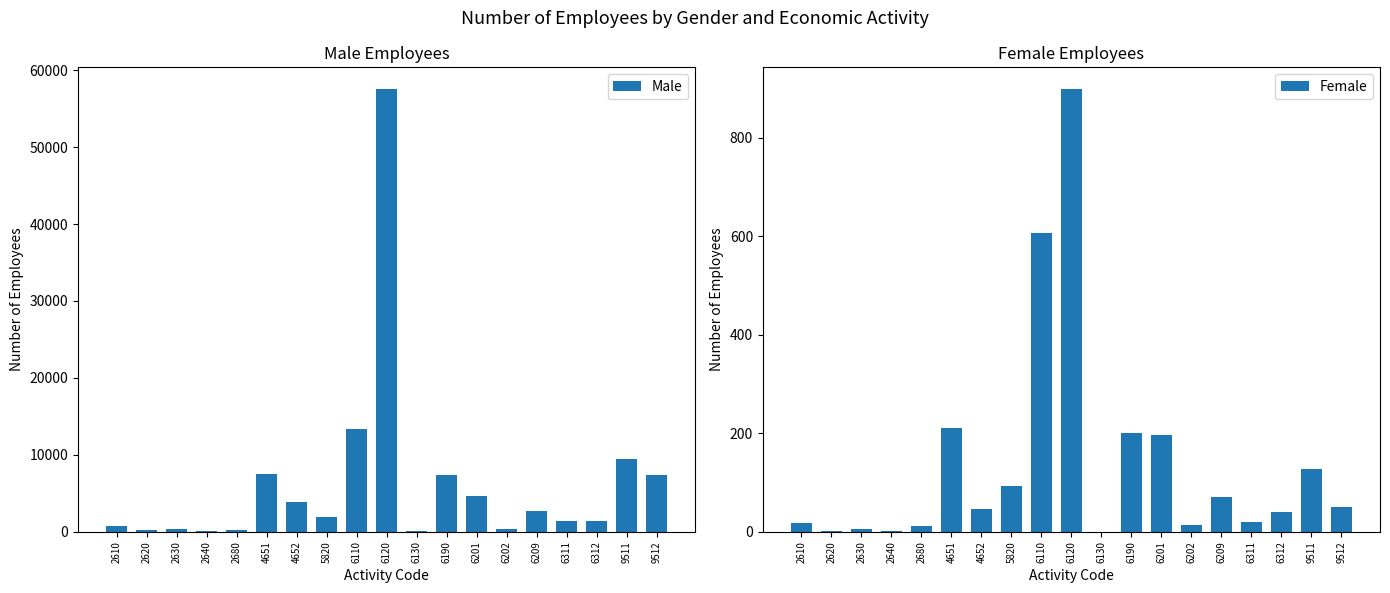

At 6201, list the series in order from smallest to largest.

Female, Male